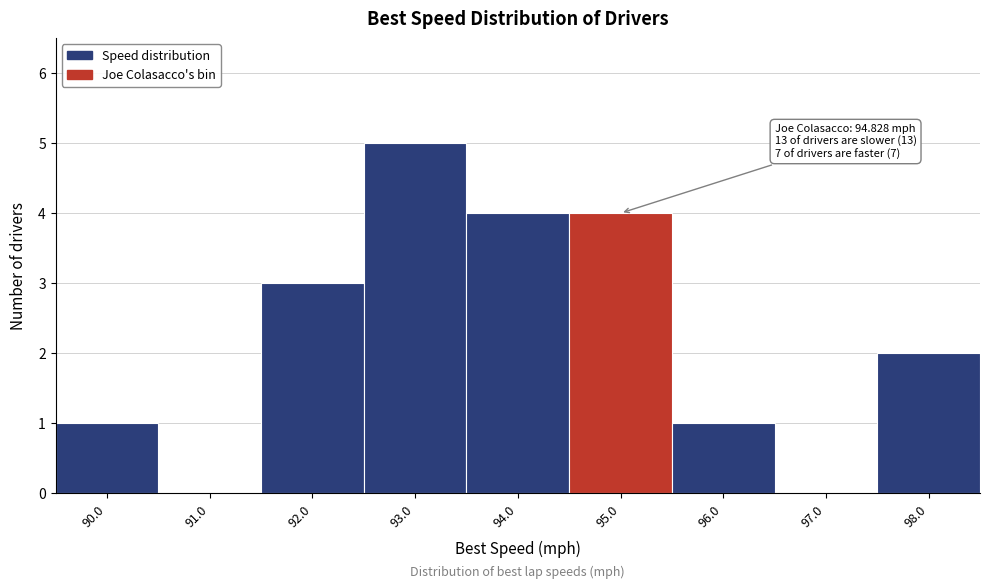

Which range on the x-axis has the tallest bar?

92.5 to 93.5